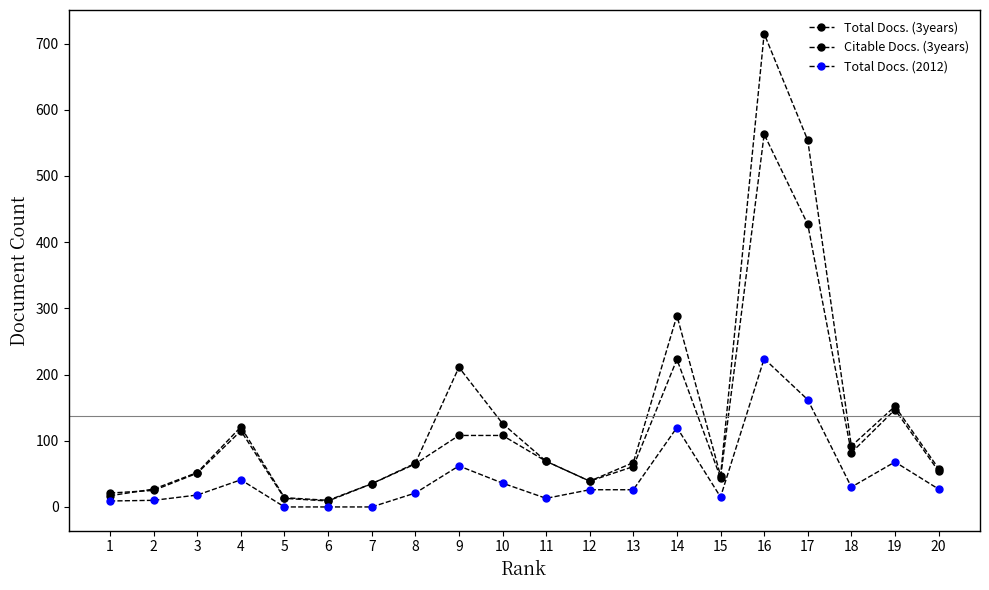

Rank the series by their maximum value, from lowest to highest.

Total Docs. (2012), Citable Docs. (3years), Total Docs. (3years)